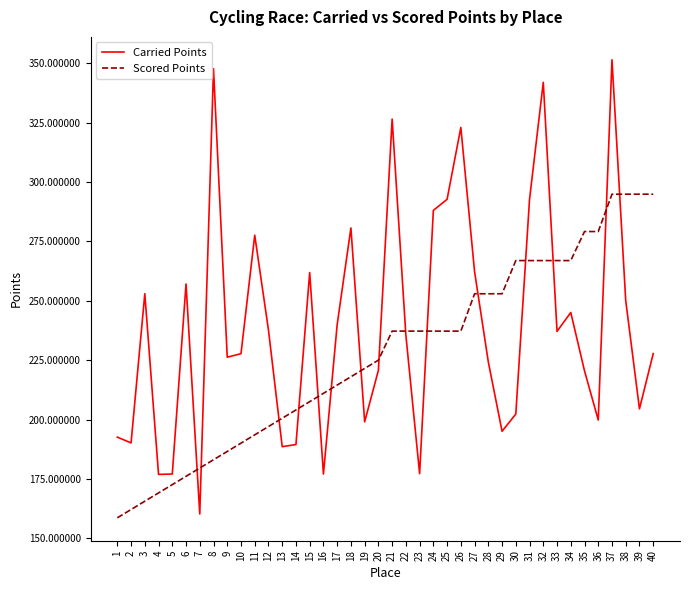

What is the total value across all series at 35?

499.7